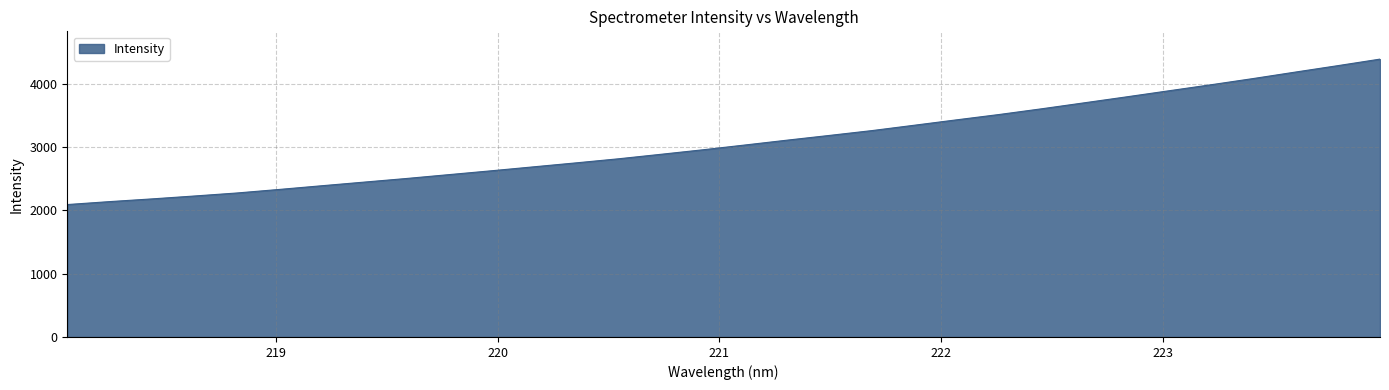

What is the greatest value displayed?

4385.4